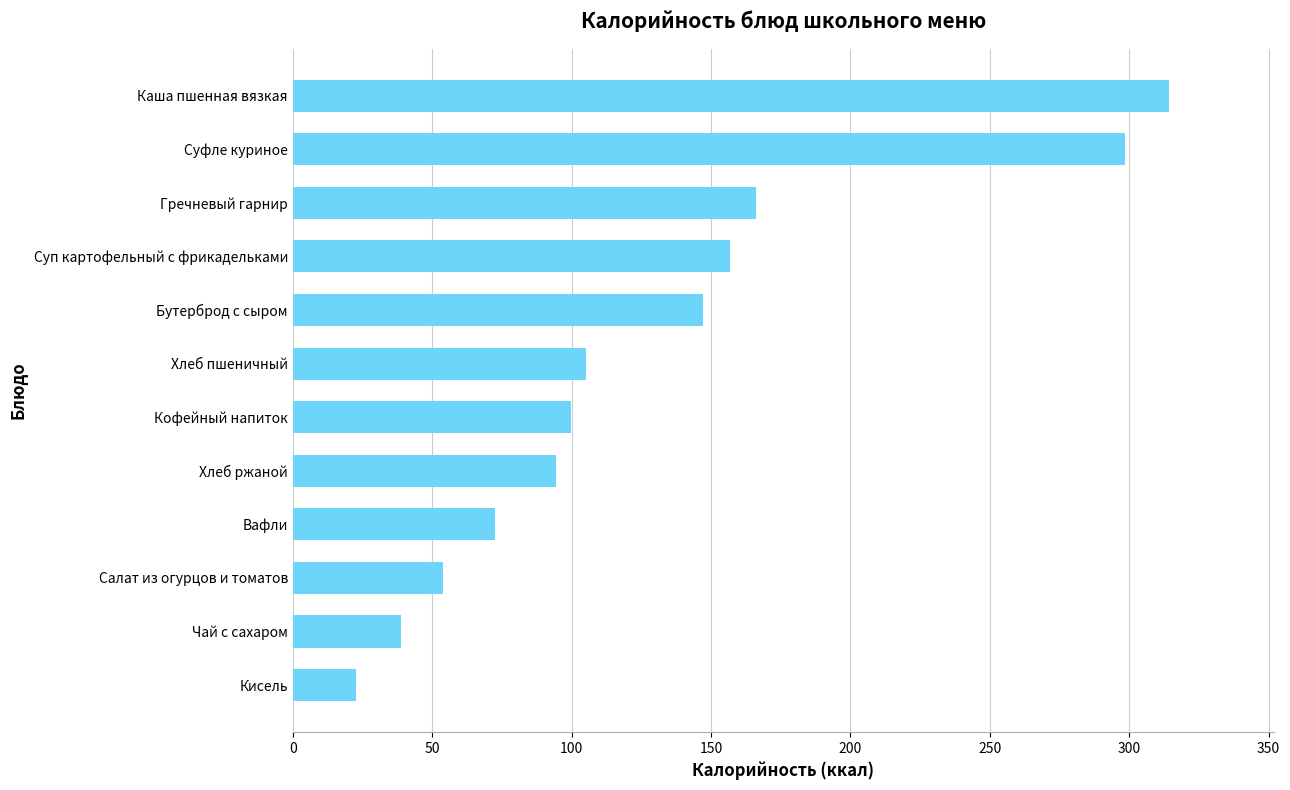

What is the minimum value shown in the chart?

22.5